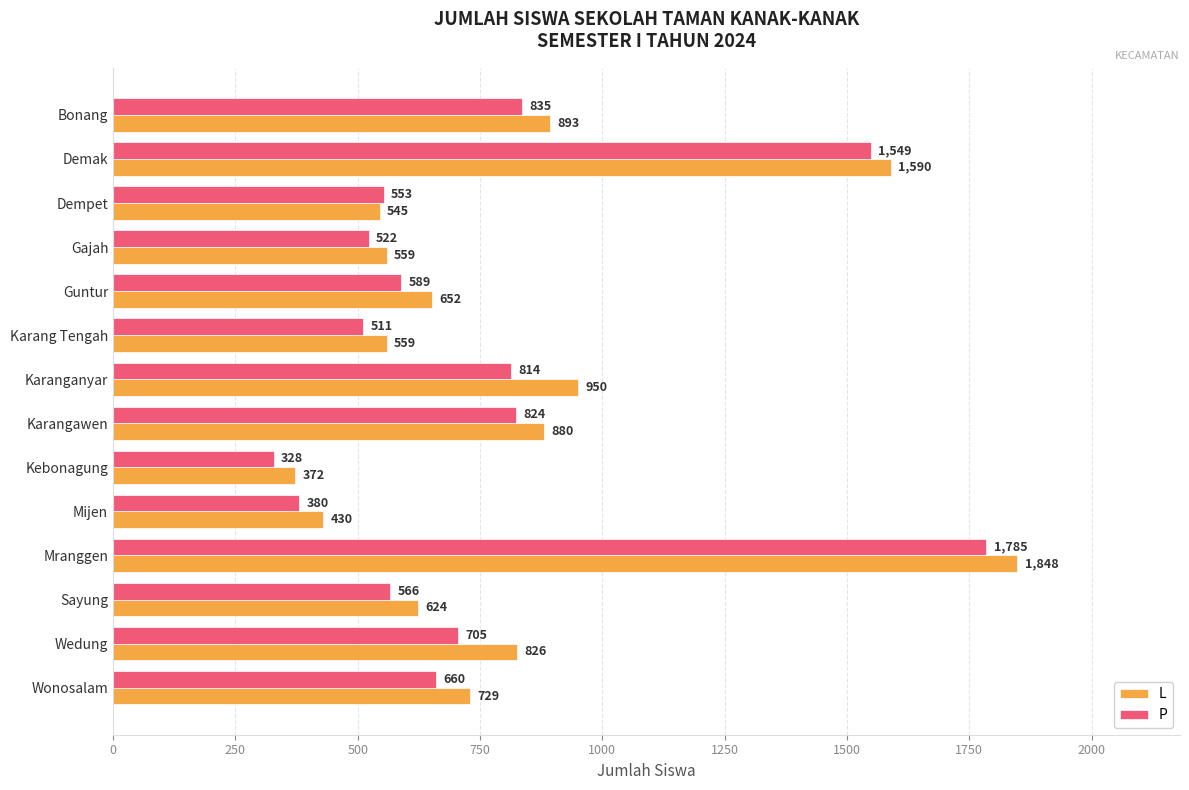

What is the sum of the L values at Dempet and Kebonagung?

917